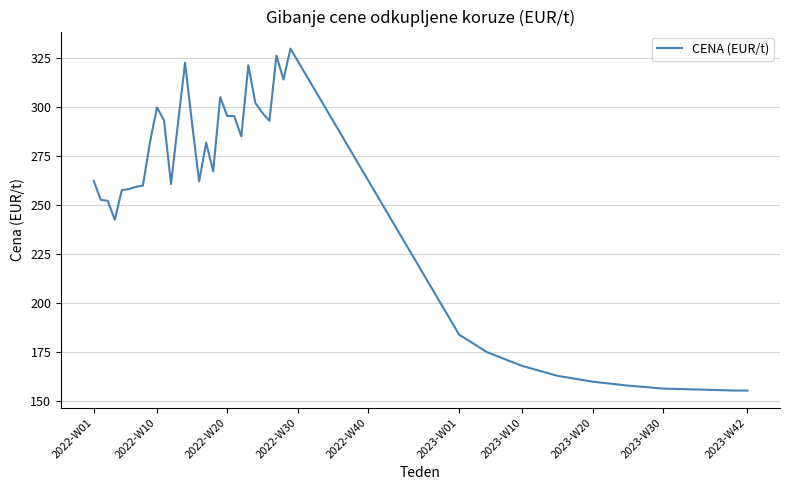

What is the greatest value displayed?

330.0